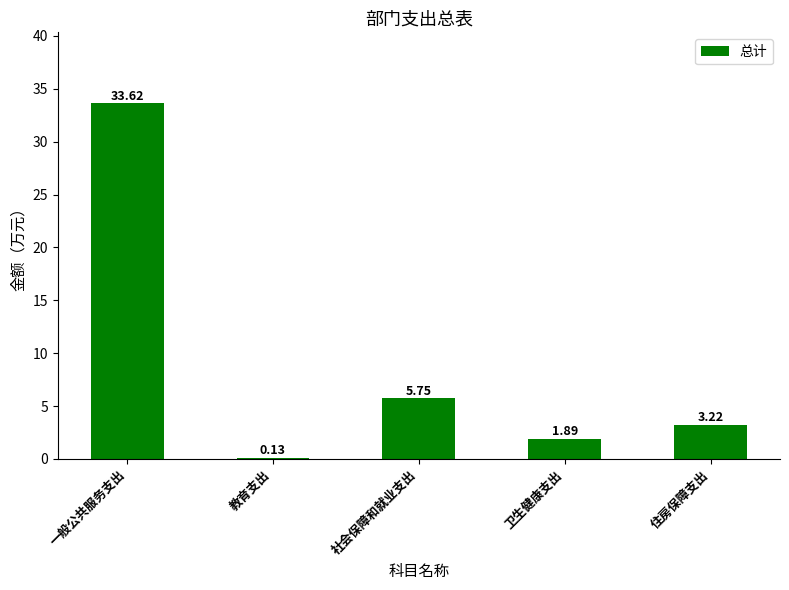

What is the difference between the maximum and minimum values?

33.5